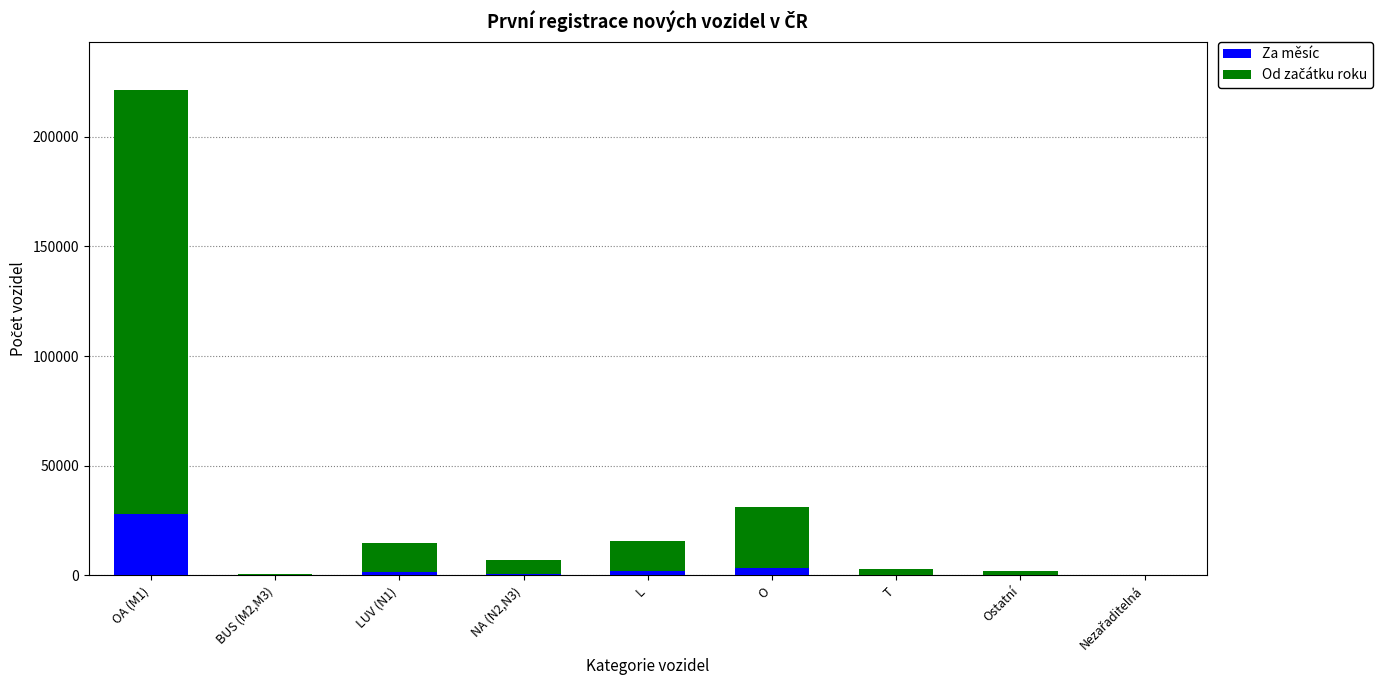

Are the bars horizontal?

No